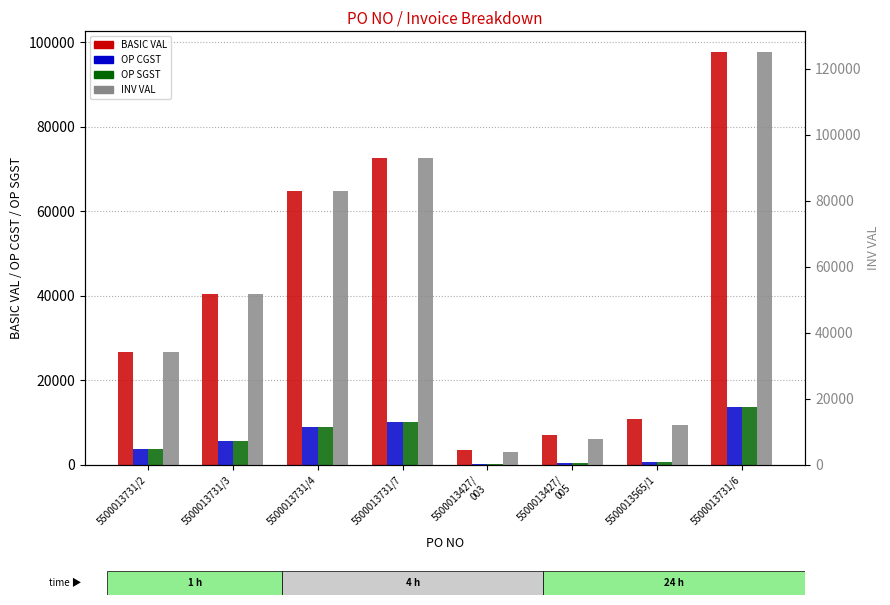

What position from the left is 5500013731/2?

1